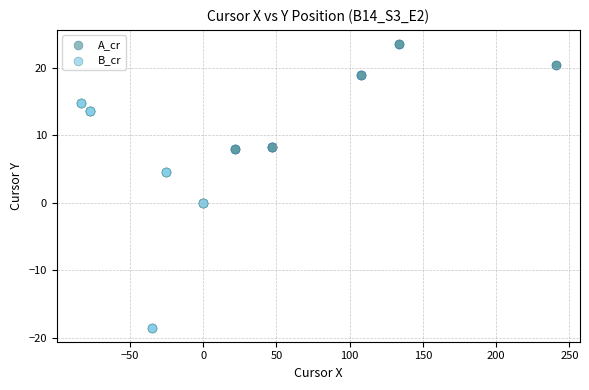

Which series has the largest Y range (max minus min)?

B_cr